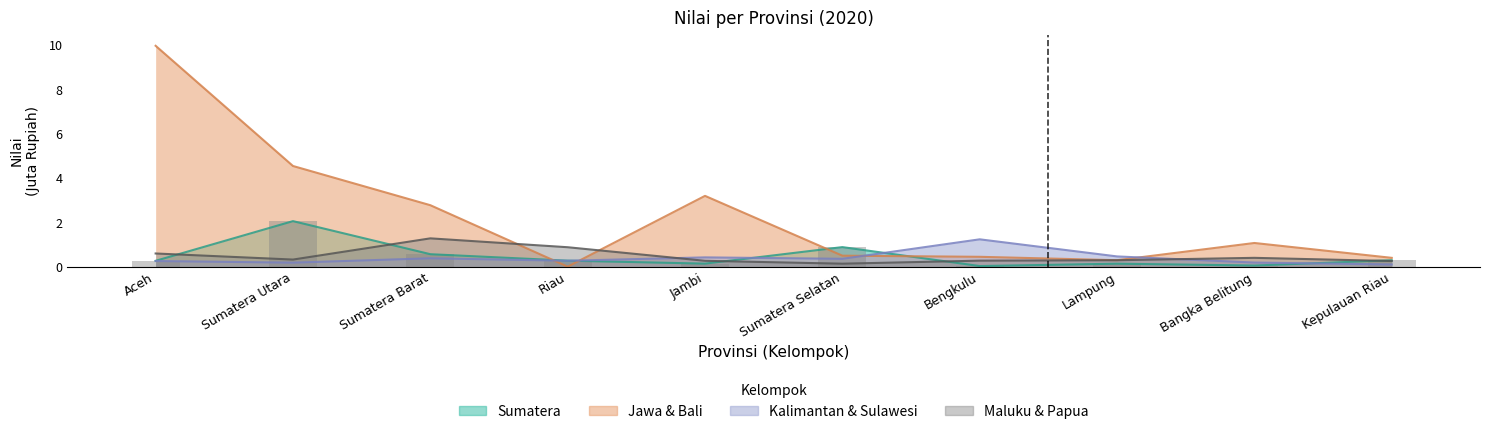

Between Sumatera Barat and Riau, which series saw the biggest shift?

Jawa & Bali